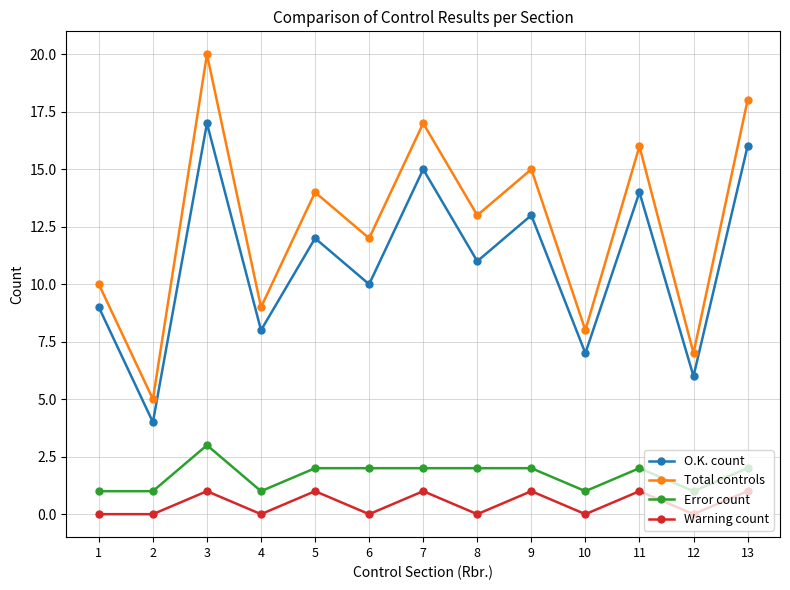

How many data points in Error count are less than 2?

5